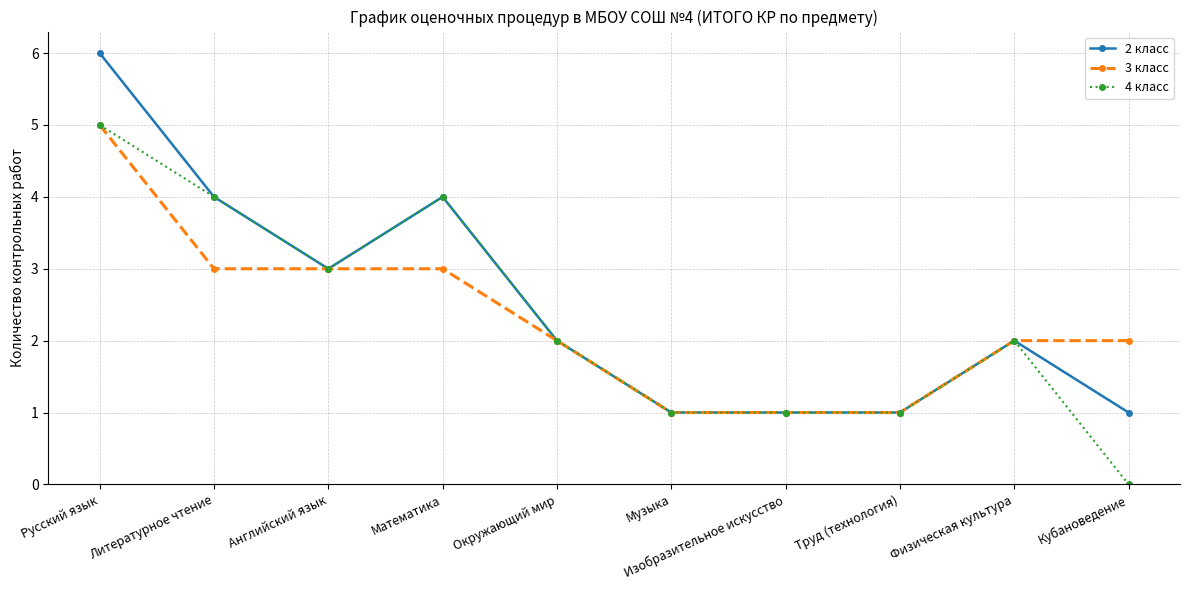

Reading left to right, what are all the values shown in this chart?

2 класс: Русский язык=6	Литературное чтение=4	Английский язык=3	Математика=4	Окружающий мир=2	Музыка=1	Изобразительное искусство=1	Труд (технология)=1	Физическая культура=2	Кубановедение=1
3 класс: Русский язык=5	Литературное чтение=3	Английский язык=3	Математика=3	Окружающий мир=2	Музыка=1	Изобразительное искусство=1	Труд (технология)=1	Физическая культура=2	Кубановедение=2
4 класс: Русский язык=5	Литературное чтение=4	Английский язык=3	Математика=4	Окружающий мир=2	Музыка=1	Изобразительное искусство=1	Труд (технология)=1	Физическая культура=2	Кубановедение=0